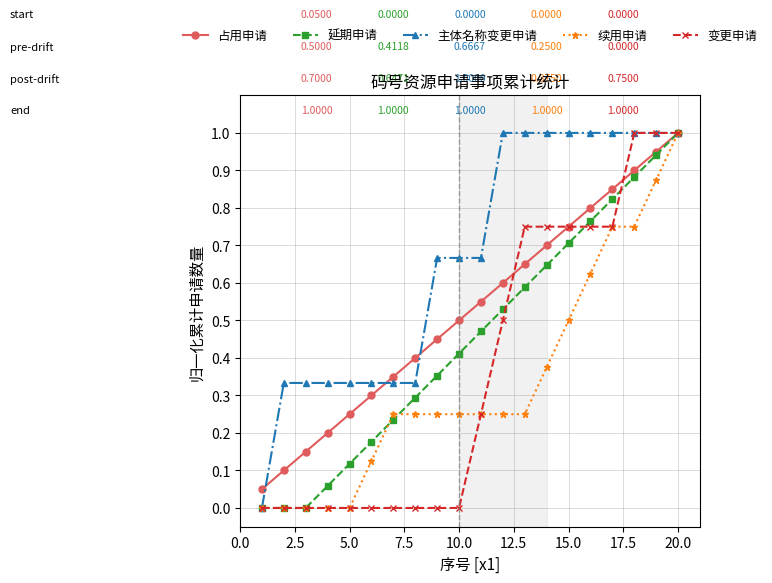

Which series has the largest total across all categories?

主体名称变更申请